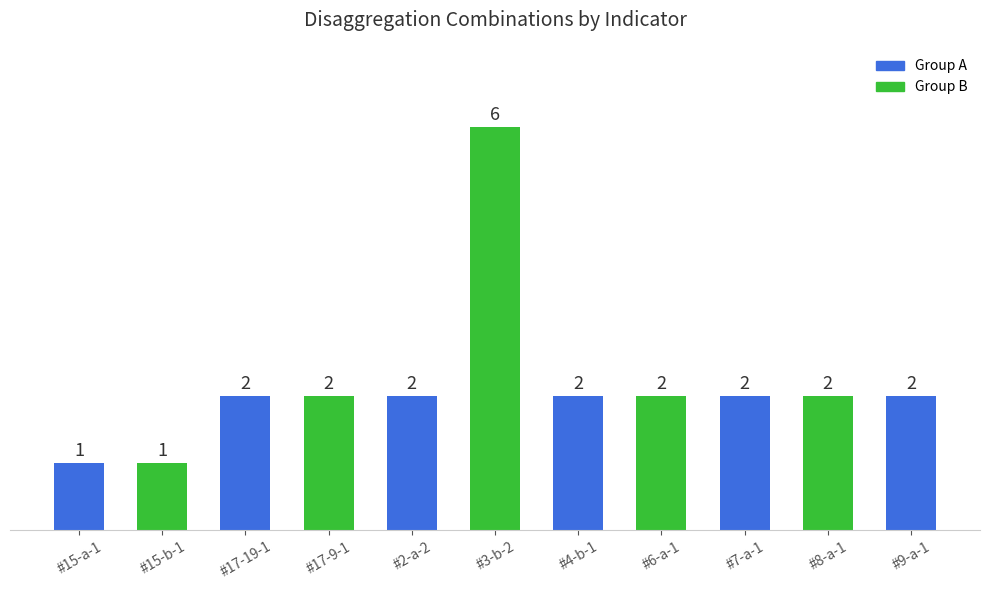

What is the label of the 2nd bar from the right?

#8-a-1